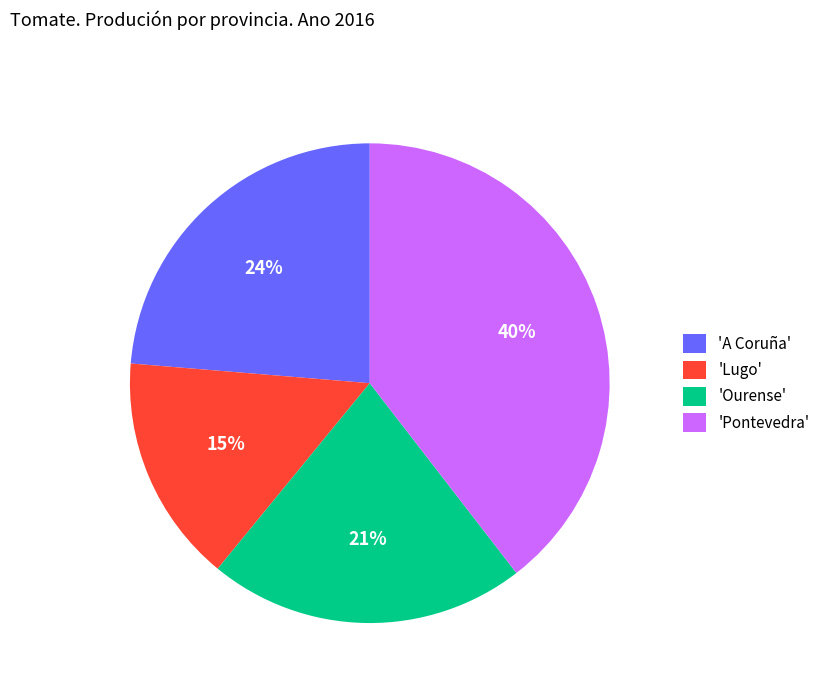

To the nearest percent, what portion does 'A Coruña' represent?

24%